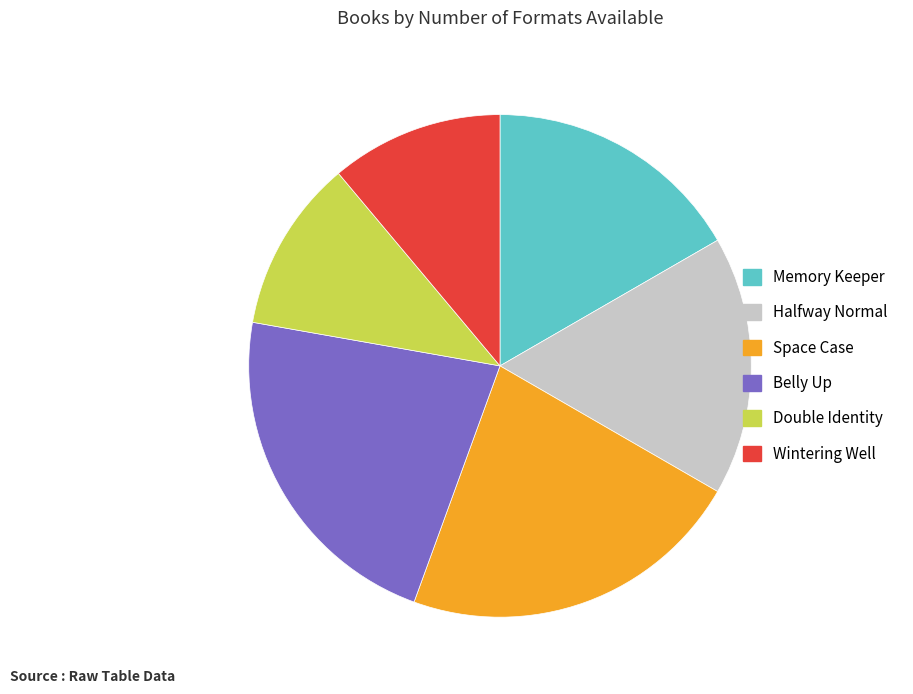

Do Wintering Well and Halfway Normal together represent more than half of the pie?

No